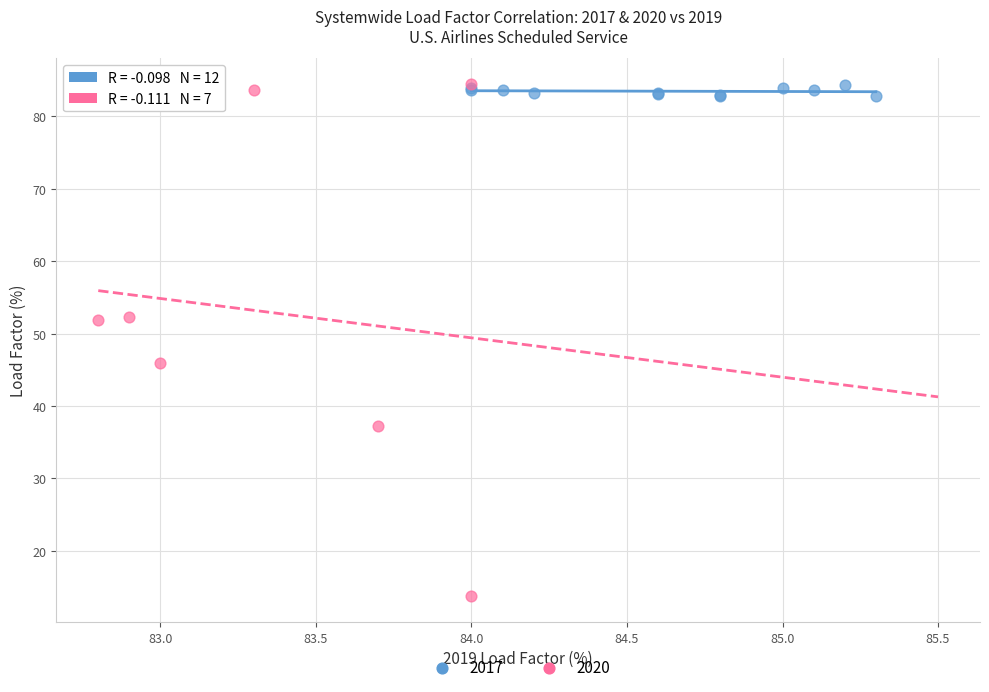

Which series has the widest spread of Y values?

2020